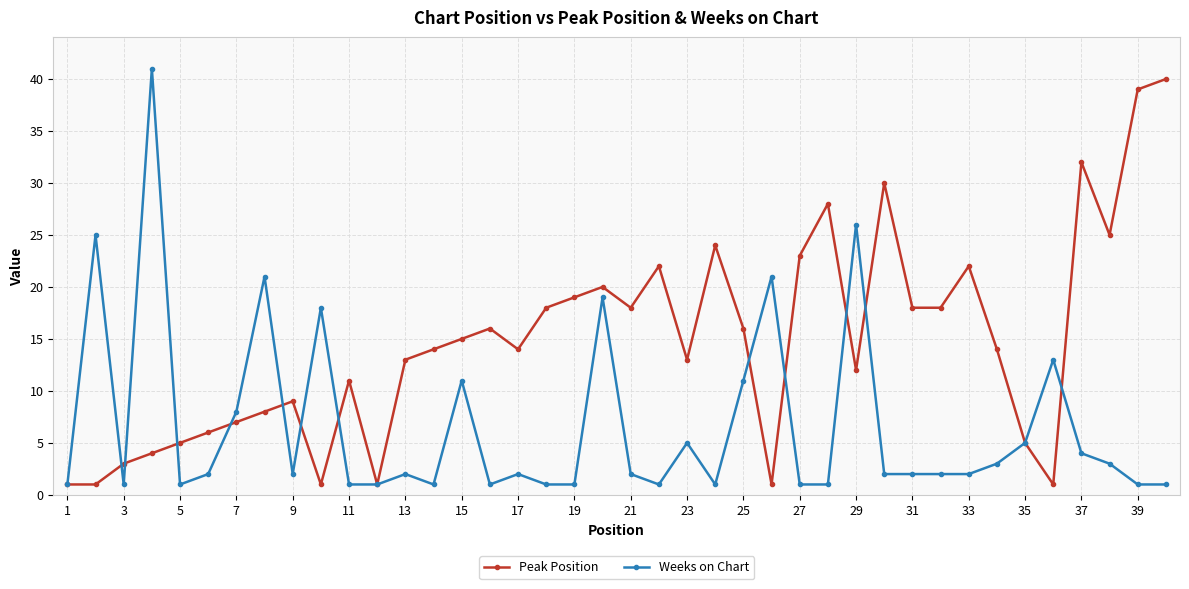

Which series has the largest total across all categories?

Peak Position